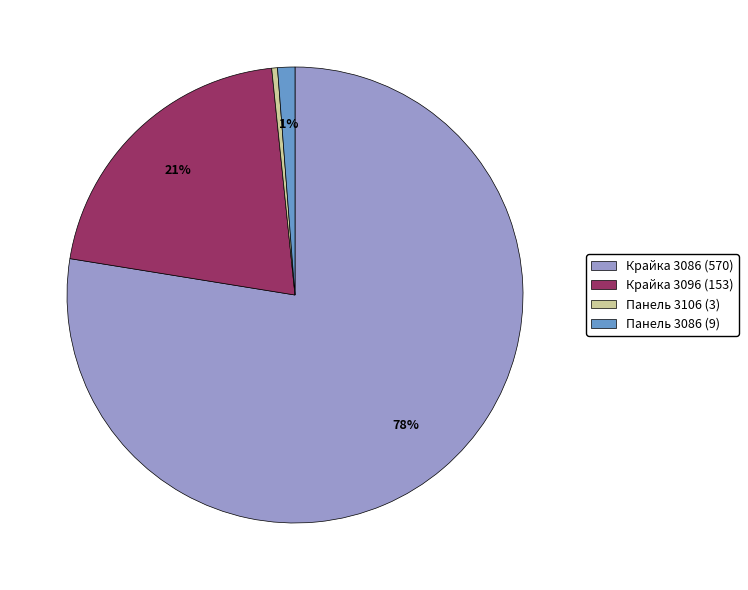

Does any single category account for the majority?

Yes